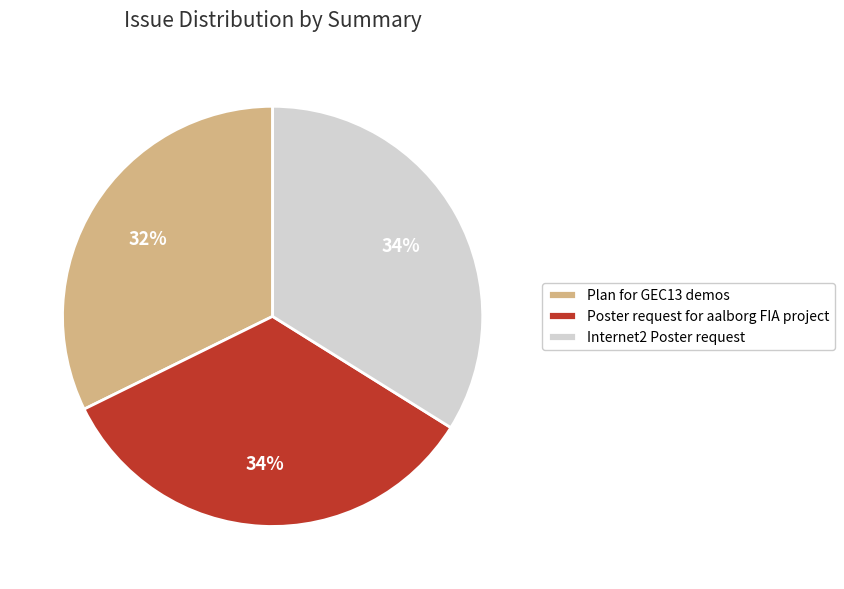

Approximately how many times larger is the value at Internet2 Poster request compared to Poster request for aalborg FIA project?

1.0